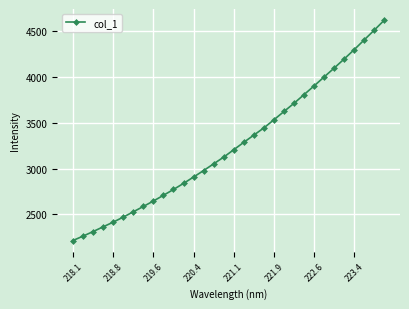

What is the average value?

3258.2